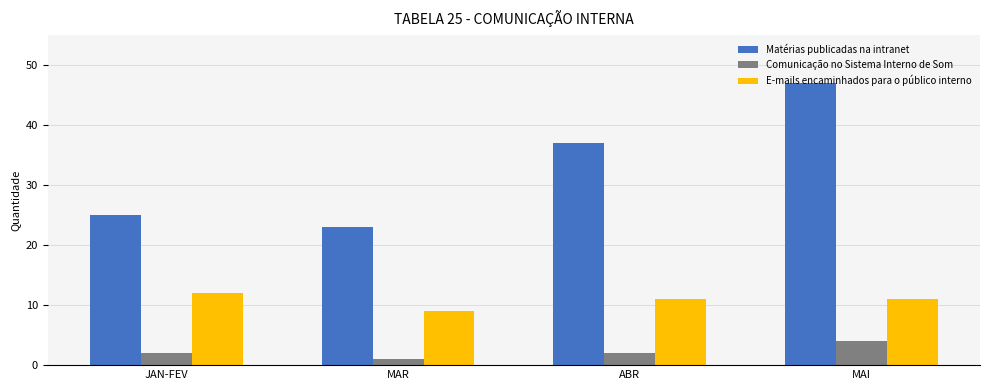

Reading right to left, list all the values displayed in this chart.

Matérias publicadas na intranet: 47	37	23	25
Comunicação no Sistema Interno de Som: 4	2	1	2
E-mails encaminhados para o público interno: 11	11	9	12